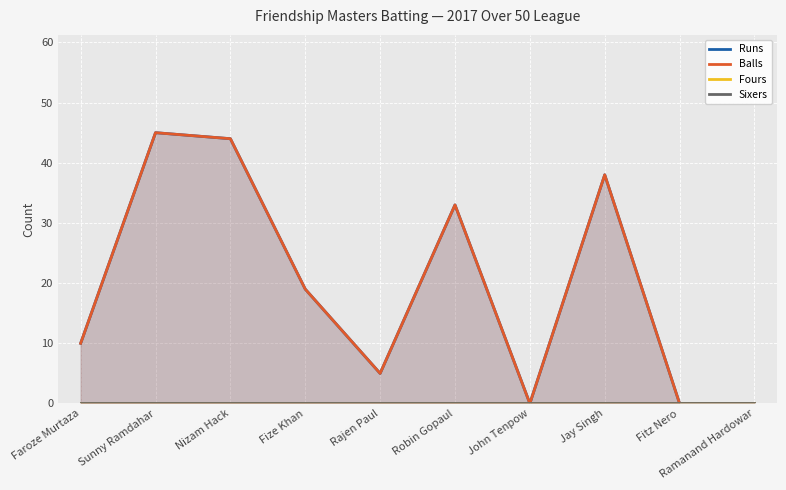

True or false: Runs and Balls intersect in this chart.

False